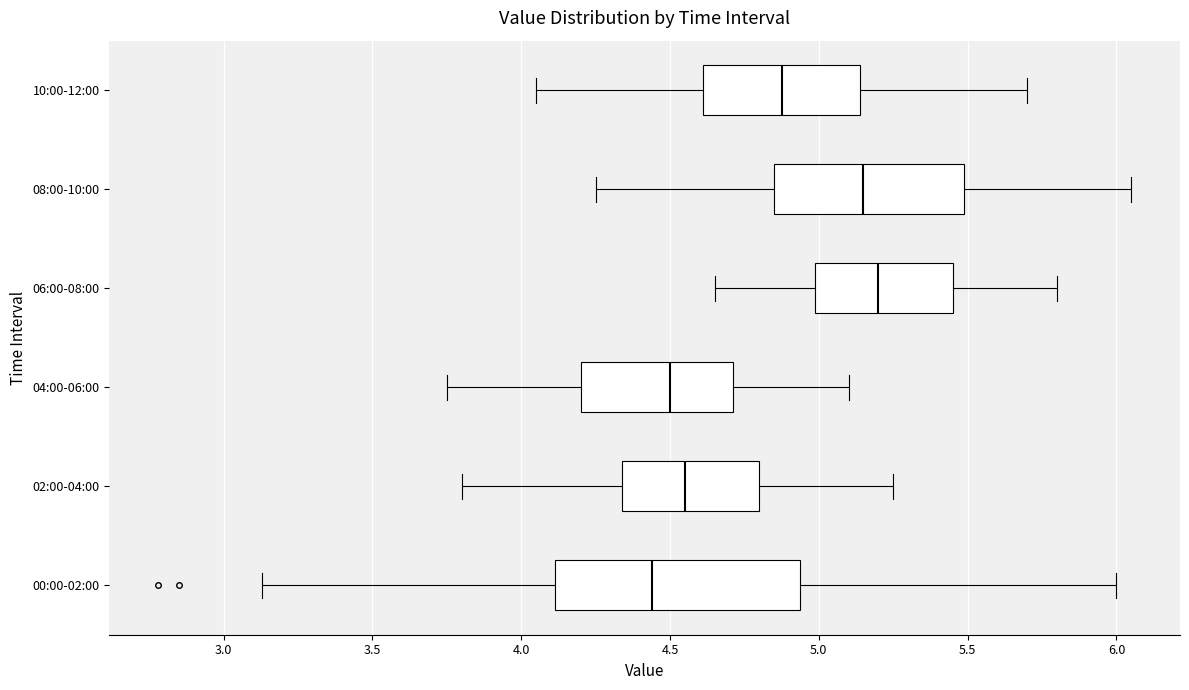

Reading bottom to top, read every box against the x-axis: the position of its median line, the range the box covers, and the ends of its whiskers. The values are not printed on the chart, so give them approximately, as read against the axis.

00:00-02:00: median 4.45, box 4.10 to 4.95, whiskers 3.15 to 6.00
02:00-04:00: median 4.55, box 4.35 to 4.80, whiskers 3.80 to 5.25
04:00-06:00: median 4.50, box 4.20 to 4.70, whiskers 3.75 to 5.10
06:00-08:00: median 5.20, box 5.00 to 5.45, whiskers 4.65 to 5.80
08:00-10:00: median 5.15, box 4.85 to 5.50, whiskers 4.25 to 6.05
10:00-12:00: median 4.90, box 4.60 to 5.15, whiskers 4.05 to 5.70